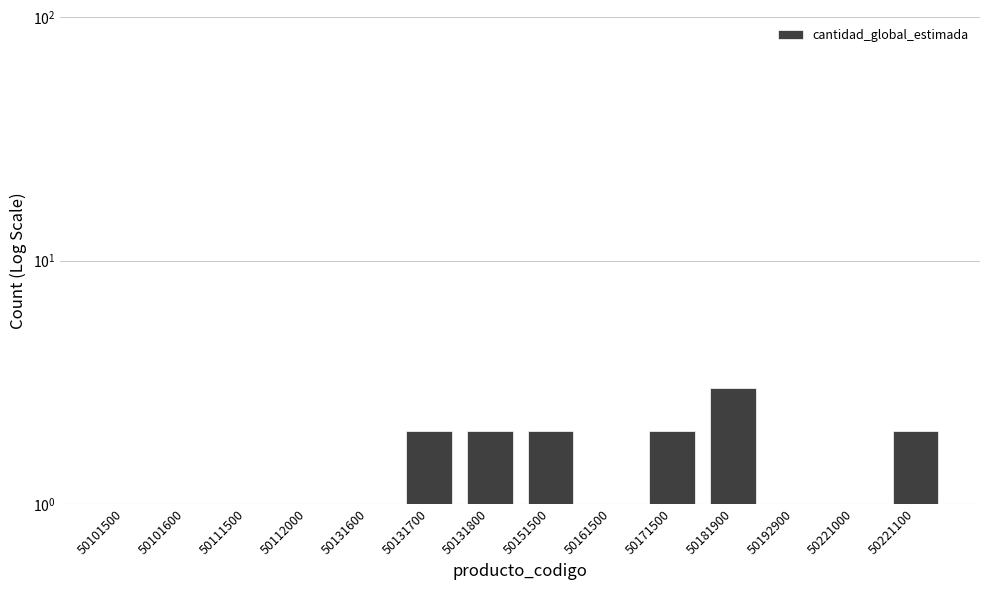

Reading left to right, list all the values displayed in this chart.

1	1	1	1	1	2	2	2	1	2	3	1	1	2